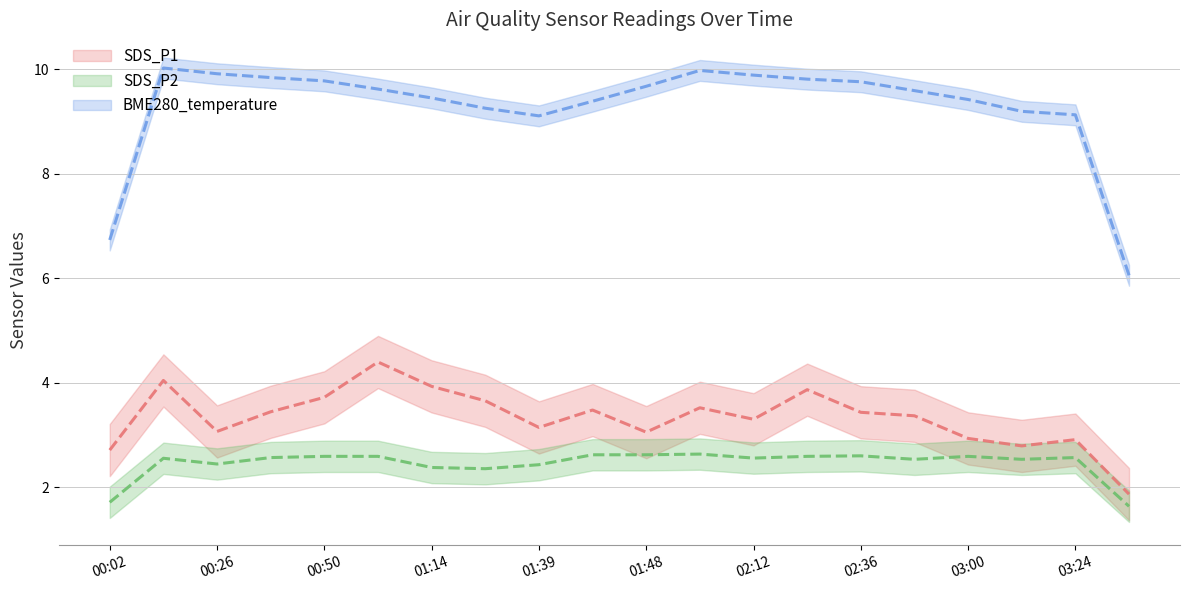

True or false: BME280_temperature has more than 1 points higher than both neighbors.

False